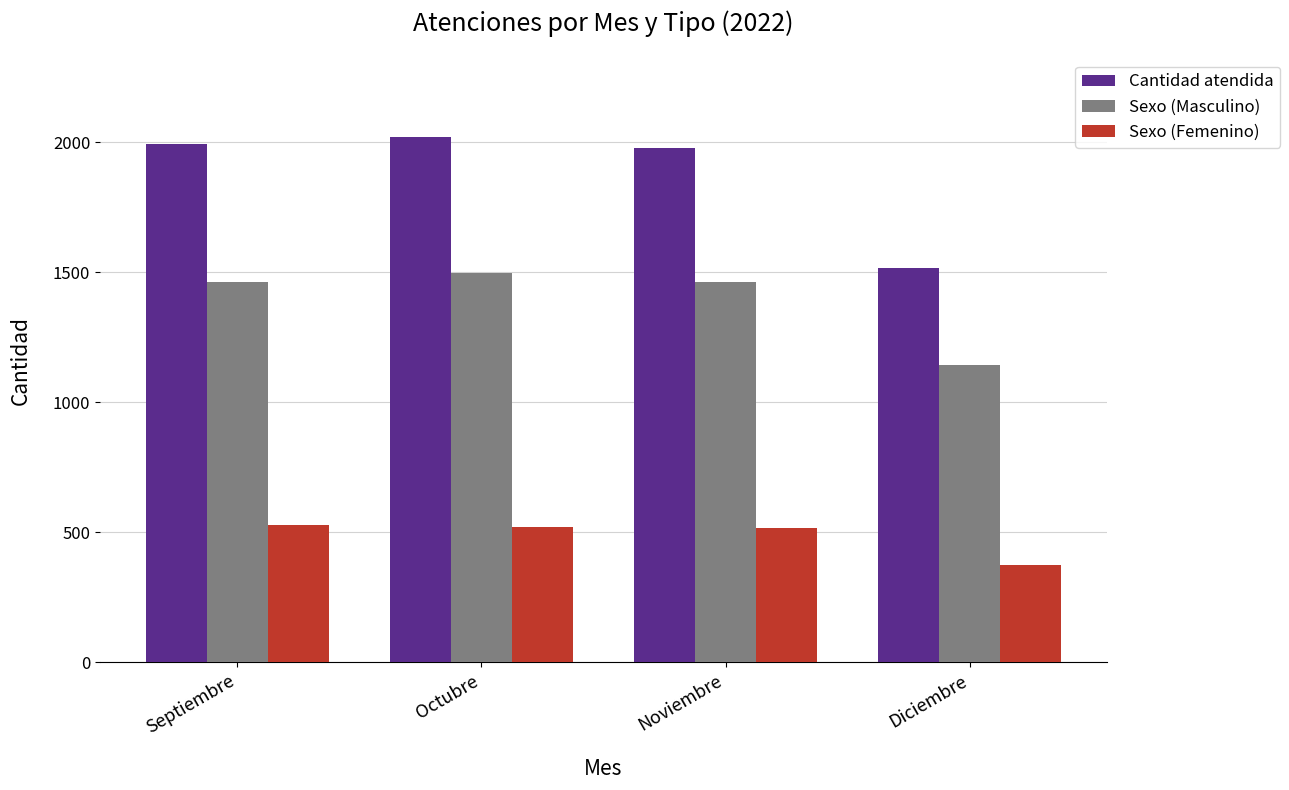

What is the maximum value for Sexo (Femenino)?

529